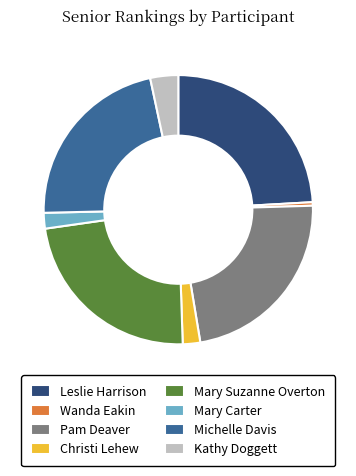

Do Christi Lehew and Leslie Harrison together represent more than half of the pie?

No